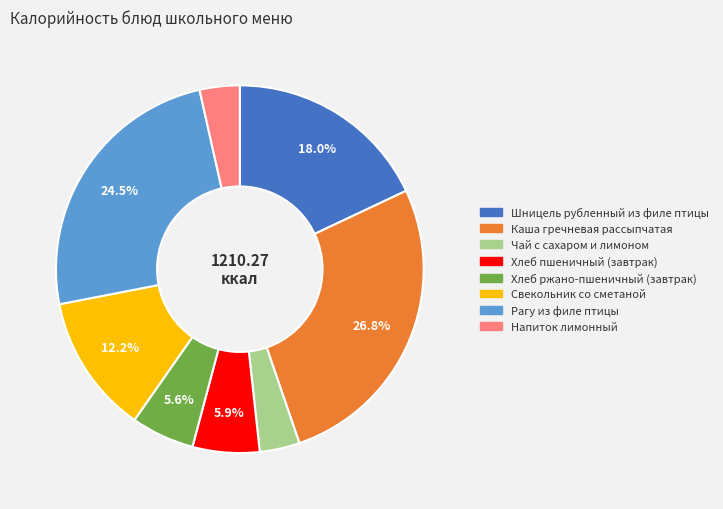

Combined, do Хлеб пшеничный (завтрак) and Свекольник со сметаной account for over 50%?

No